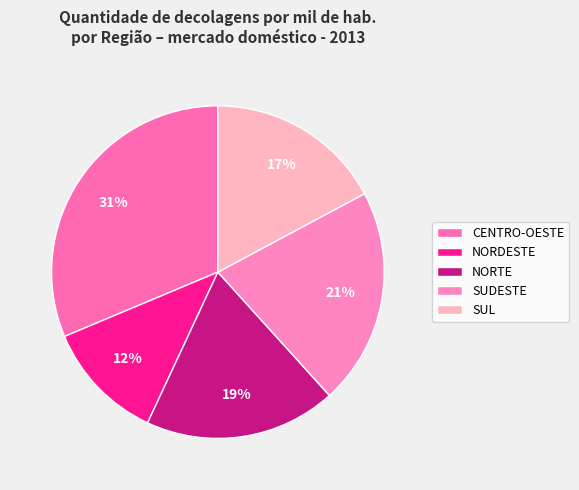

True or false: SUL accounts for 23% of the total.

False